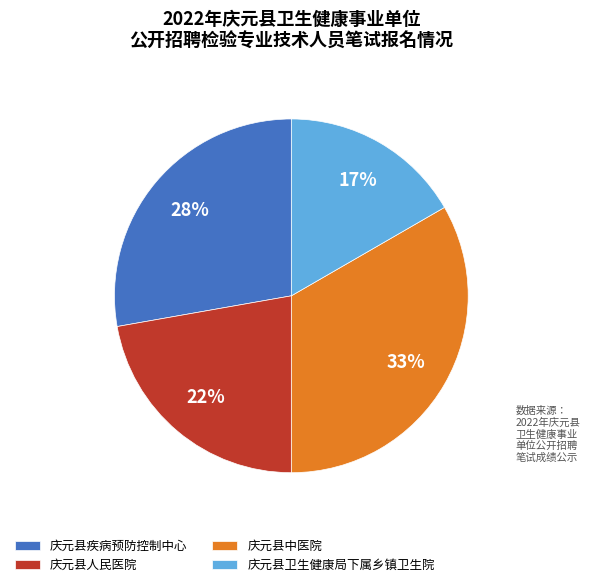

Does 庆元县中医院 represent more than half of the total?

No